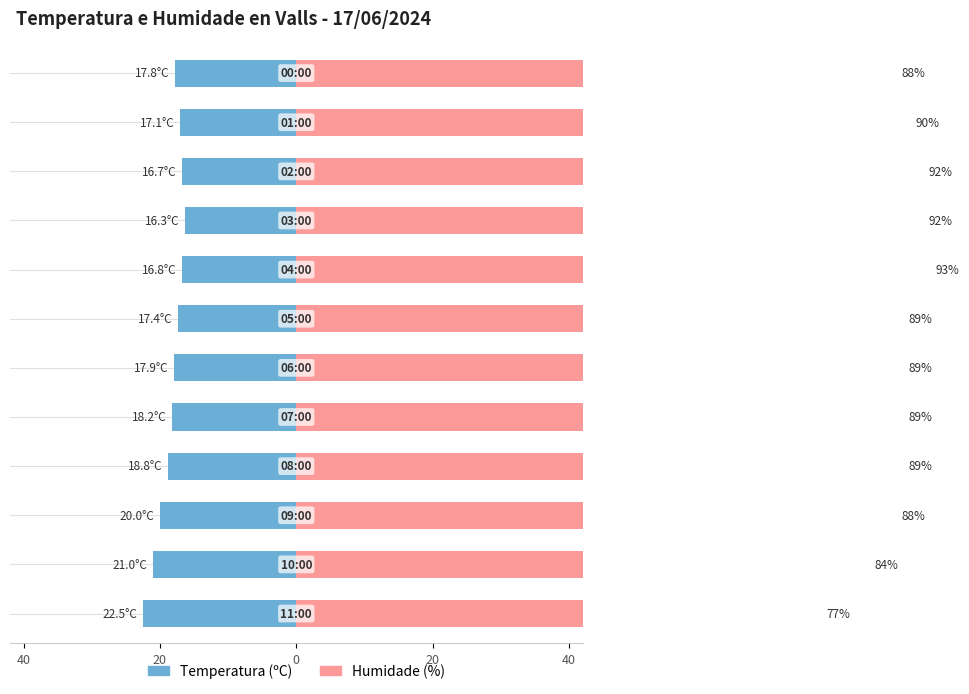

What is the difference between the second highest and second lowest values in the Temperatura (ºC) series?

4.3